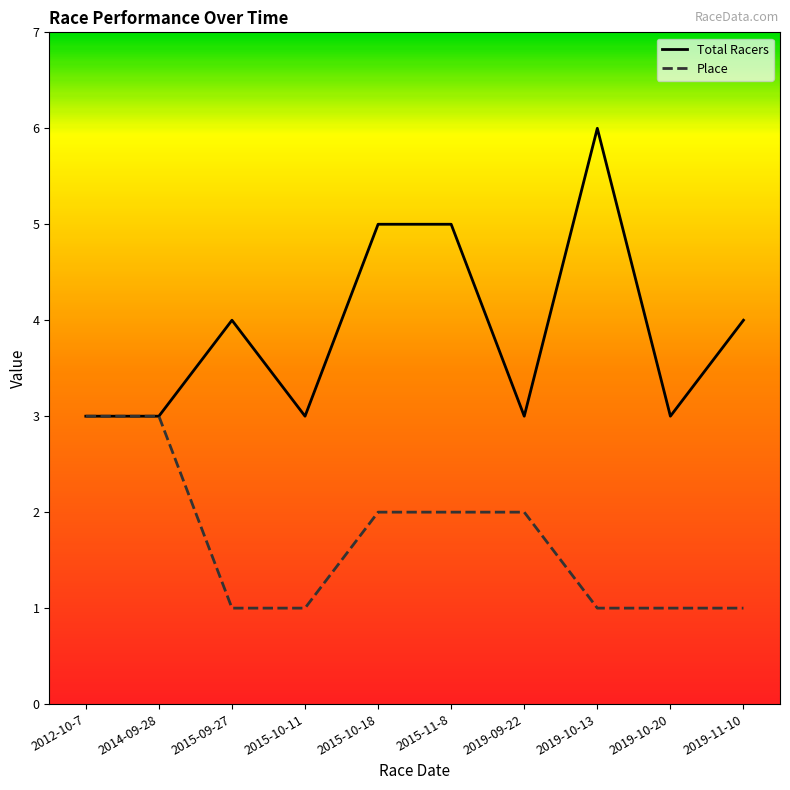

Reading left to right, extract all data points from this chart.

Total Racers: 2012-10-7=3	2014-09-28=3	2015-09-27=4	2015-10-11=3	2015-10-18=5	2015-11-8=5	2019-09-22=3	2019-10-13=6	2019-10-20=3	2019-11-10=4
Place: 2012-10-7=3	2014-09-28=3	2015-09-27=1	2015-10-11=1	2015-10-18=2	2015-11-8=2	2019-09-22=2	2019-10-13=1	2019-10-20=1	2019-11-10=1